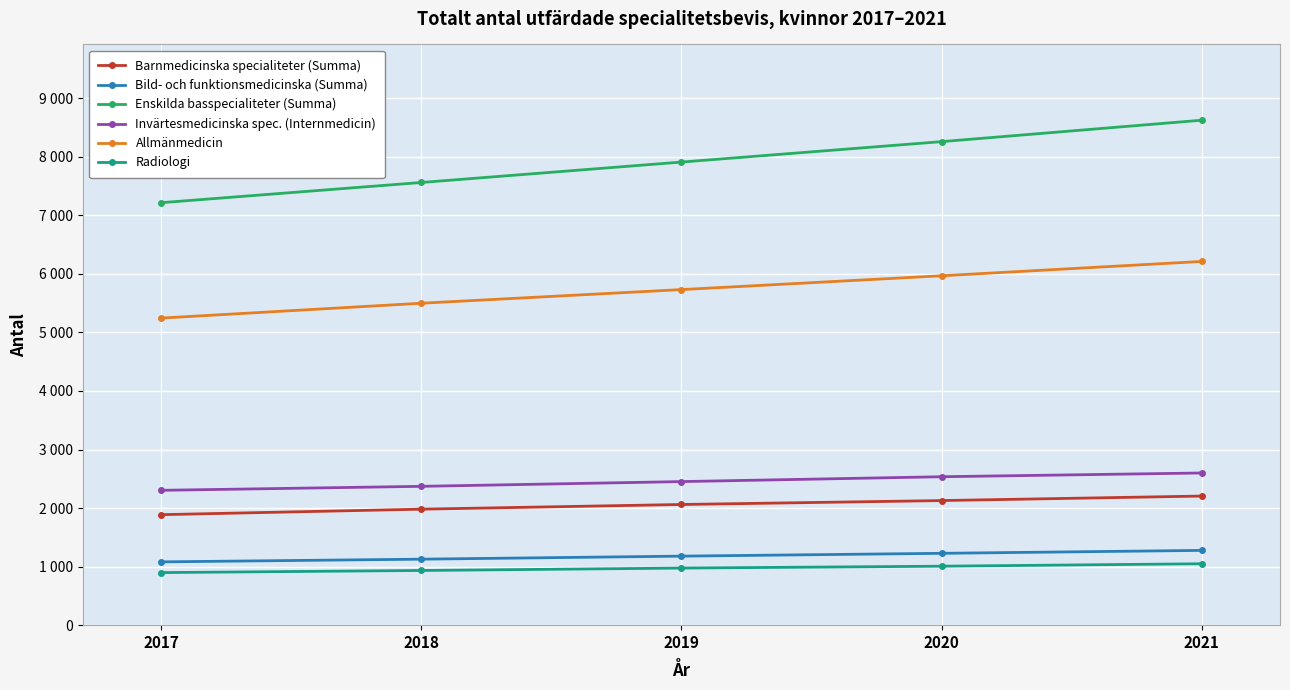

At which category is the sum across all series the highest?

2021